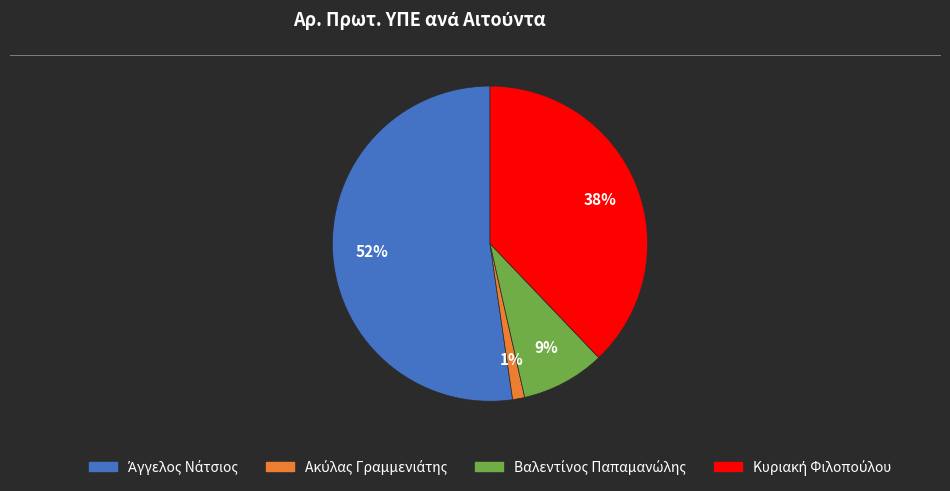

To the nearest percent, what is the average slice percentage?

25%